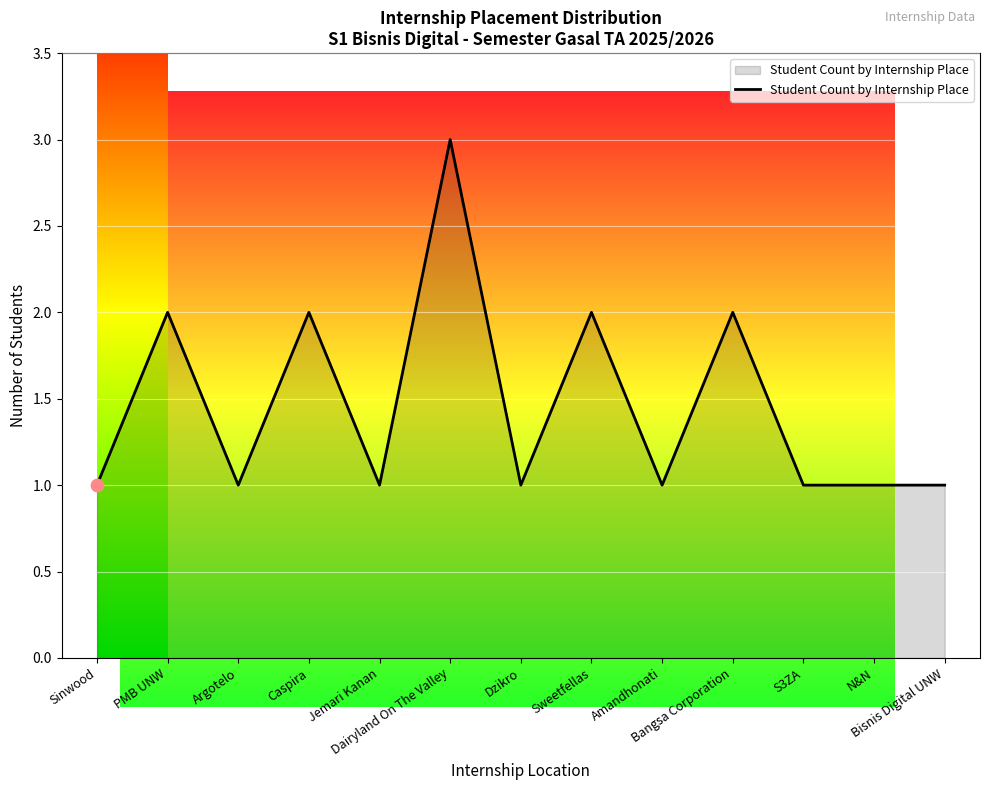

Approximately how many times larger is the value at Amandhonati compared to Bisnis Digital UNW?

1.0